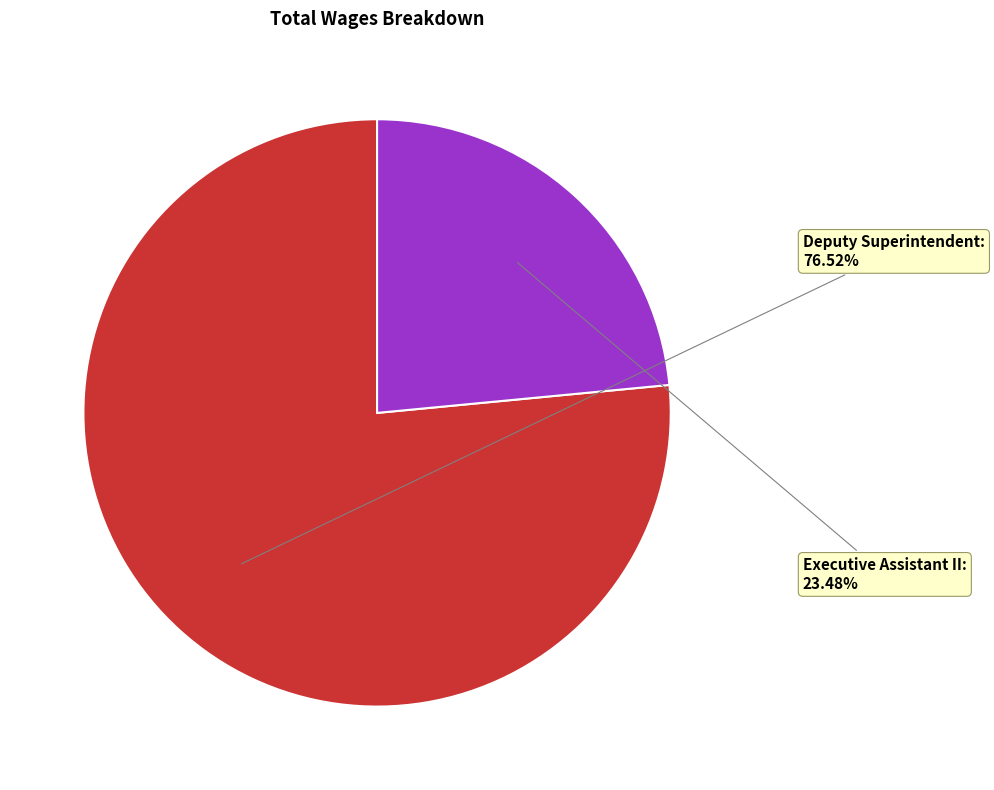

How many slices are in this pie chart?

2